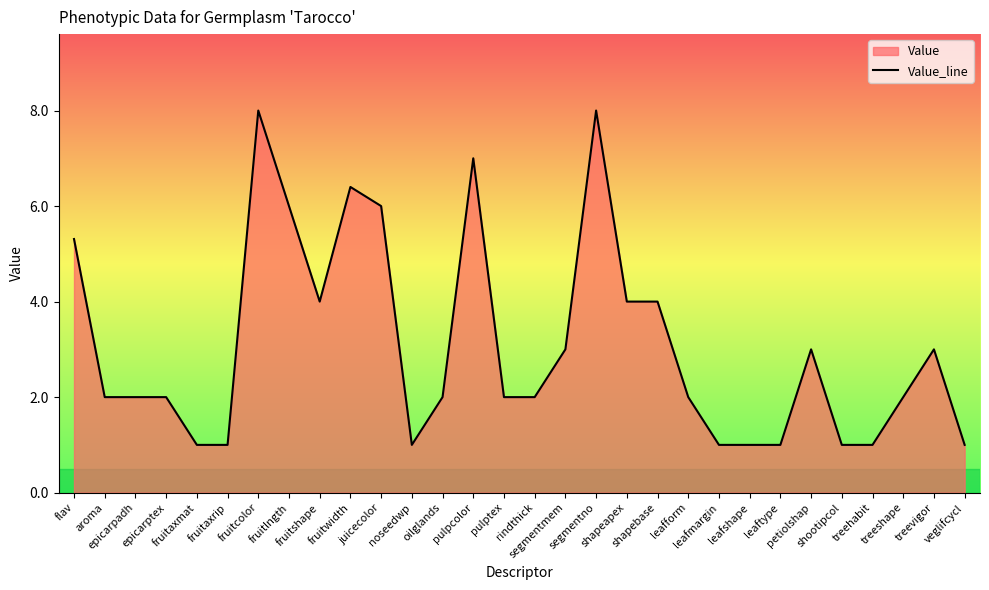

What is the change in value from fruitlngth to shootipcol?

-5.0